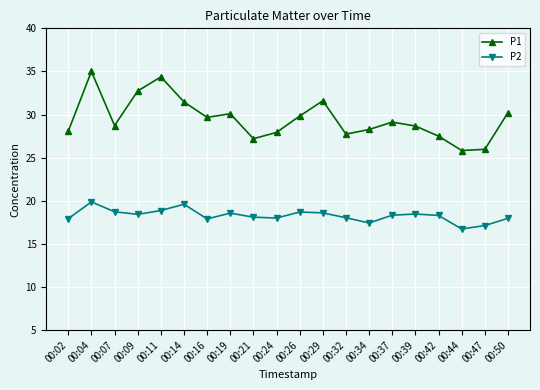

Is this an area chart (filled region under the line)?

No